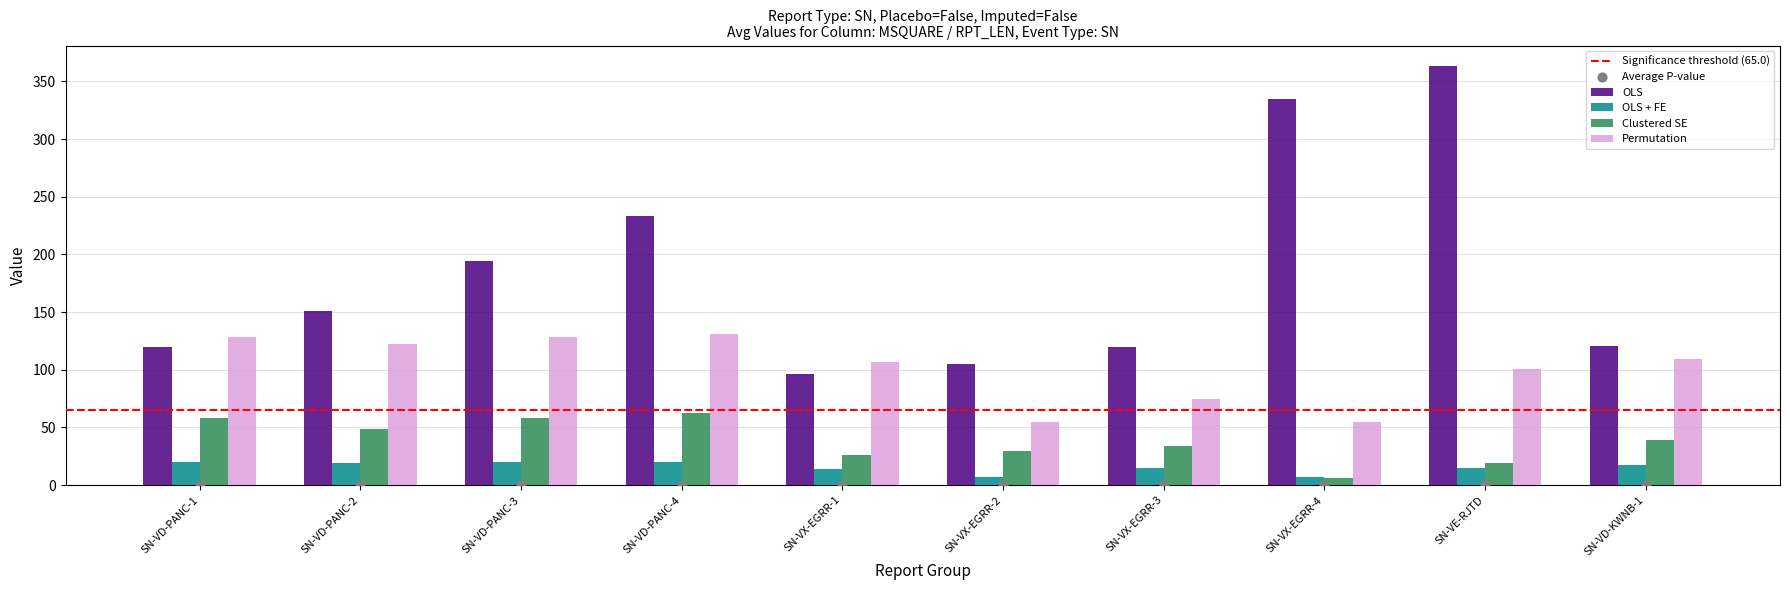

Which series has the largest total across all categories?

OLS